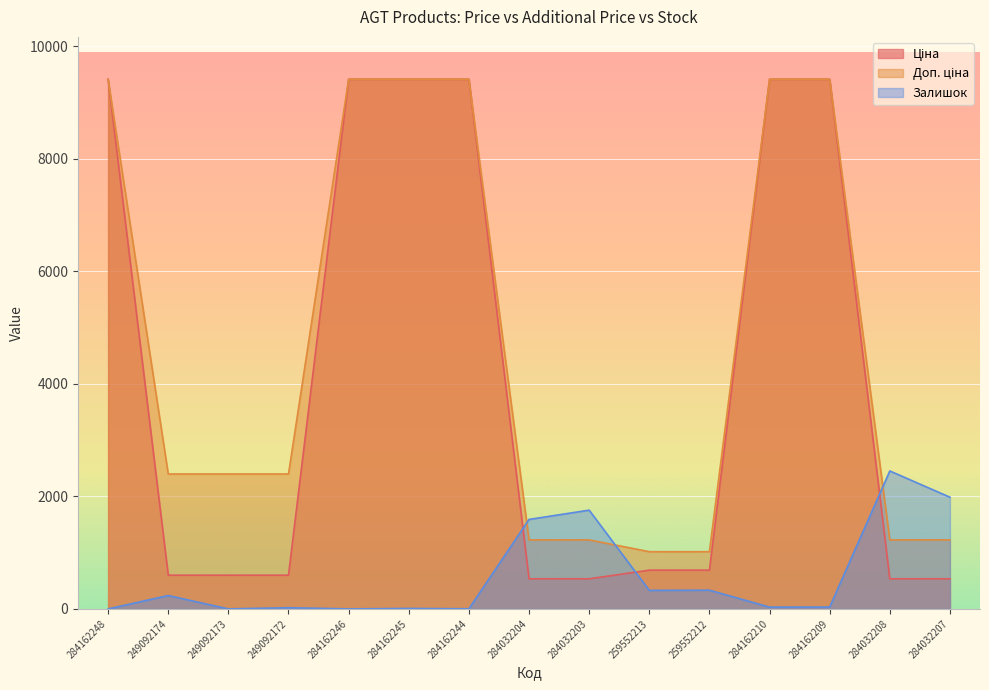

Reading left to right, extract all data points from this chart.

Ціна: 284162248=9416.9	249092174=599.7	249092173=599.7	249092172=599.7	284162246=9416.9	284162245=9416.9	284162244=9416.9	284032204=535.4	284032203=535.4	259552213=689.1	259552212=689.1	284162210=9416.9	284162209=9416.9	284032208=535.4	284032207=535.4
Доп. ціна: 284162248=9416.9	249092174=2398.7	249092173=2398.7	249092172=2398.7	284162246=9416.9	284162245=9416.9	284162244=9416.9	284032204=1227.2	284032203=1227.2	259552213=1017.8	259552212=1017.8	284162210=9416.9	284162209=9416.9	284032208=1227.2	284032207=1227.2
Залишок: 284162248=0.0	249092174=238.0	249092173=0.0	249092172=21.0	284162246=0.0	284162245=8.0	284162244=2.0	284032204=1591.0	284032203=1756.0	259552213=330.0	259552212=333.0	284162210=32.0	284162209=33.0	284032208=2453.0	284032207=1986.0